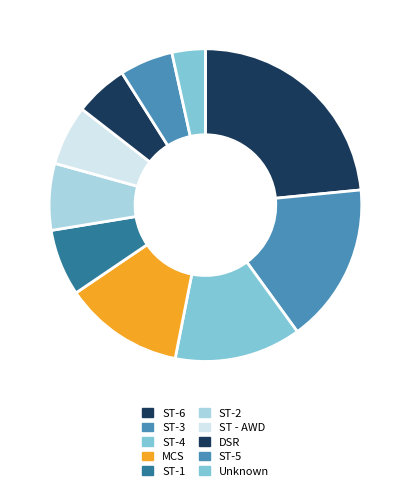

Which slice is the largest?

ST-6